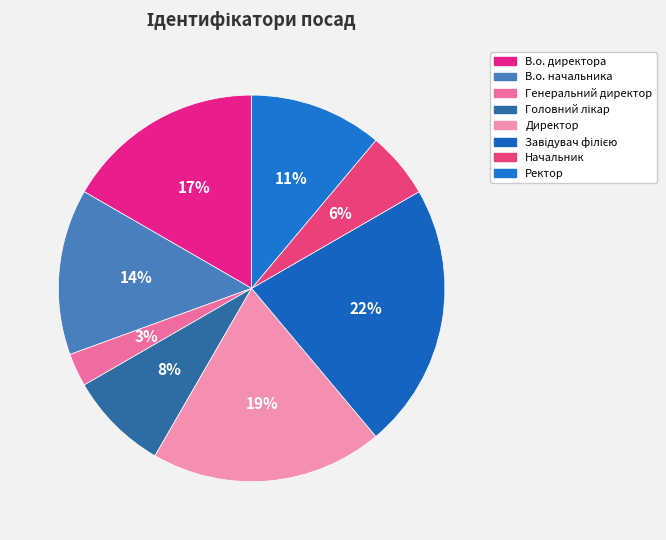

Count the number of slices in the pie.

8